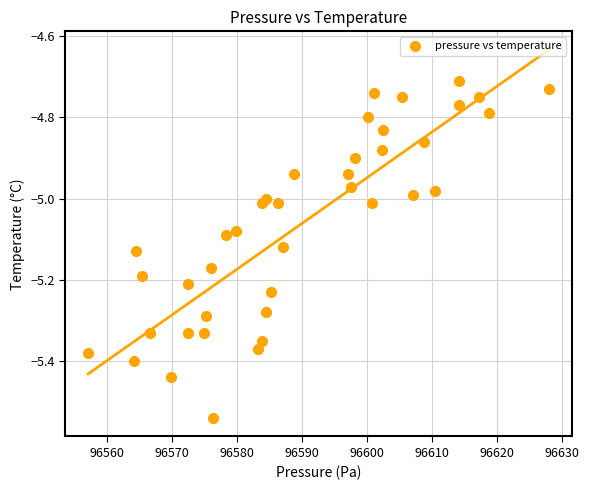

What is the range of X values (max minus min)?

70.9